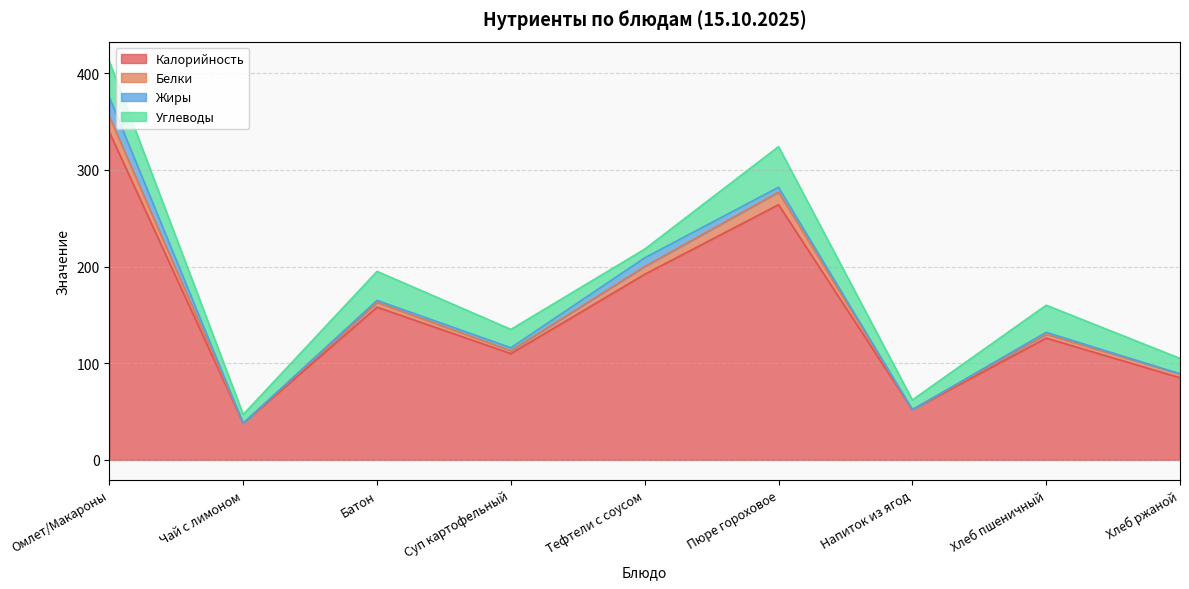

True or false: Калорийность and Белки cross at least once.

False